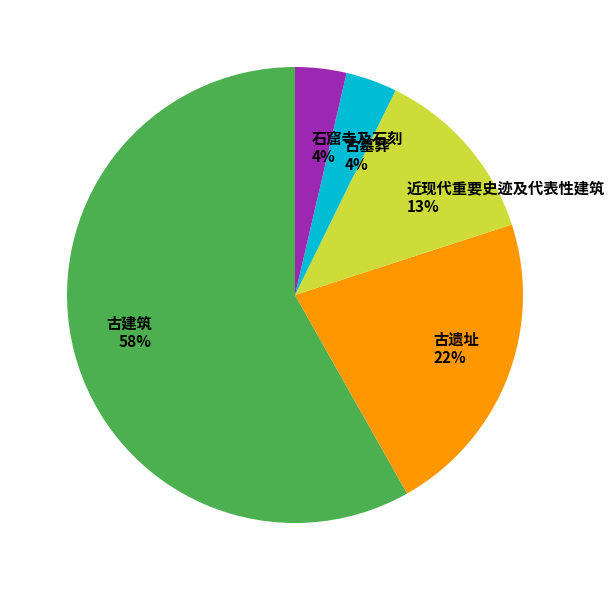

Approximately how many times larger is the value at 近现代重要史迹及代表性建筑 compared to 古遗址?

0.6